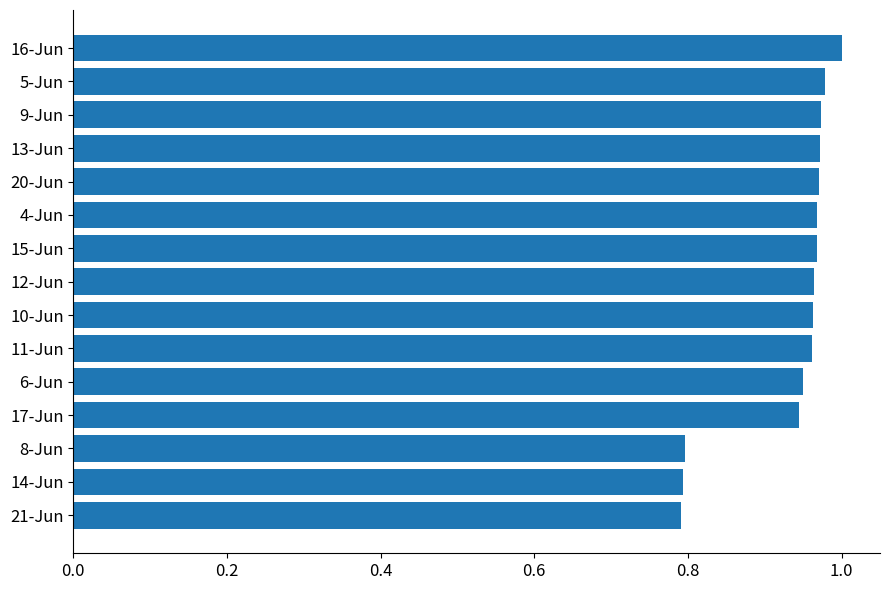

What is the sum of the values at 17-Jun and 9-Jun?

1.9